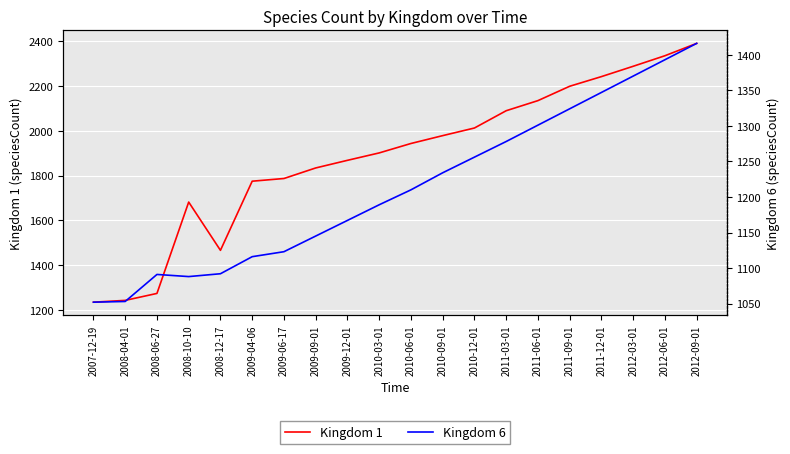

What value does the Kingdom 6 series have at 2008-04-01, to the nearest 50?

1050